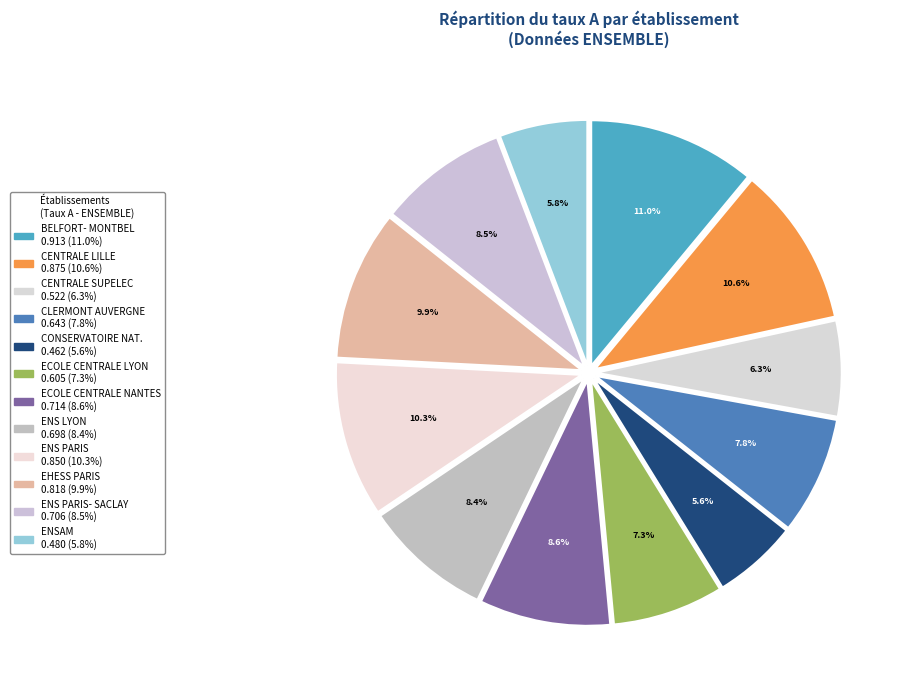

Does any single category account for the majority?

No